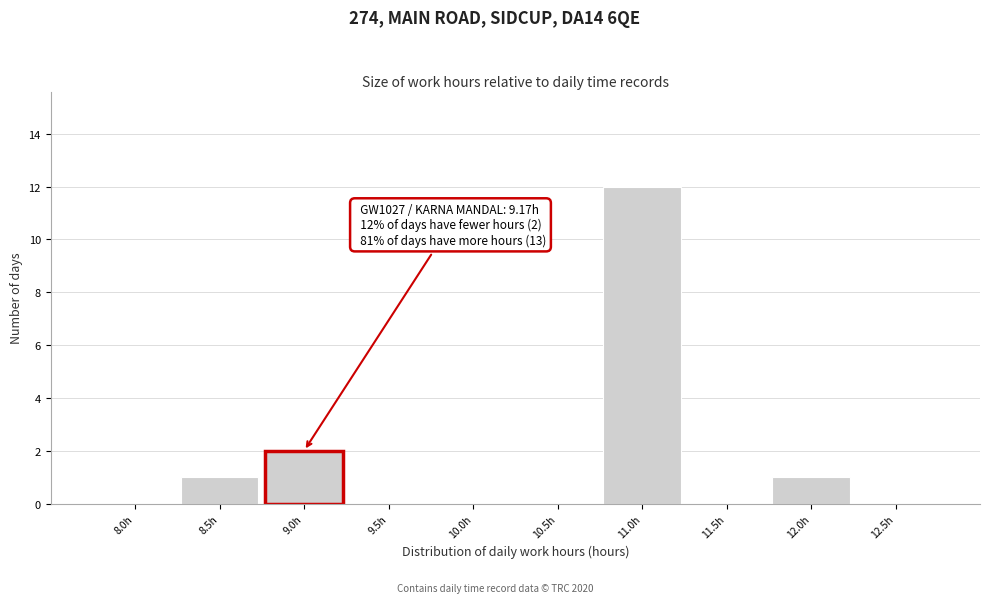

Reading left to right, transcribe all the data shown in this chart.

8.0h=0	8.5h=1	9.0h=2	9.5h=0	10.0h=0	10.5h=0	11.0h=12	11.5h=0	12.0h=1	12.5h=0